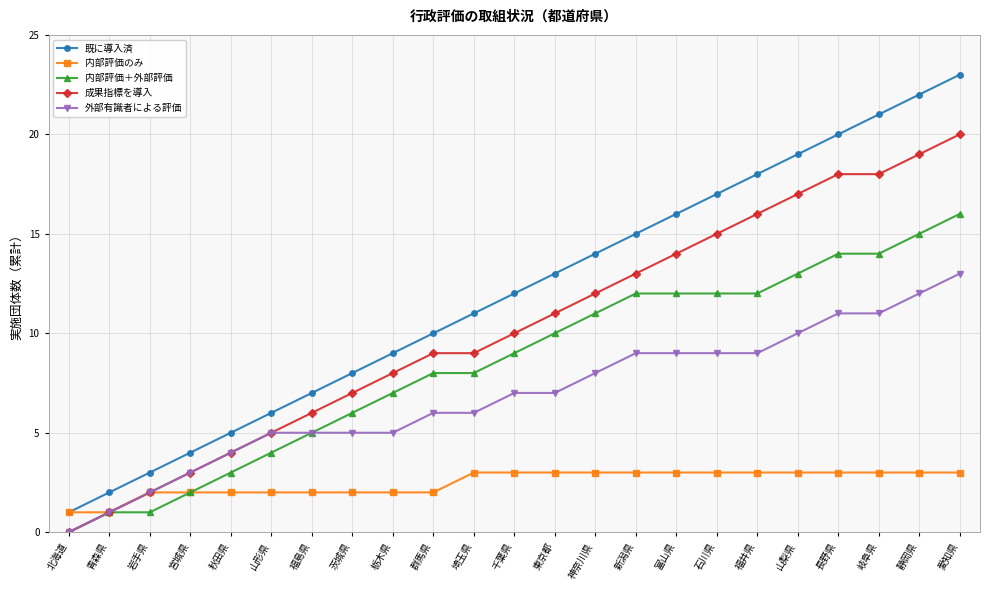

Rank the series by their maximum value, from highest to lowest.

既に導入済, 成果指標を導入, 内部評価＋外部評価, 外部有識者による評価, 内部評価のみ